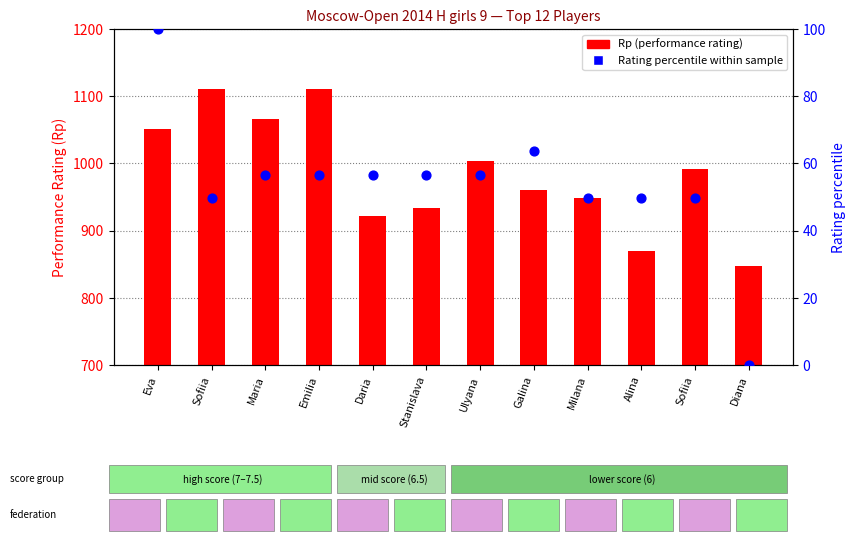

Which series has the widest spread of Y values?

Rp (performance rating)